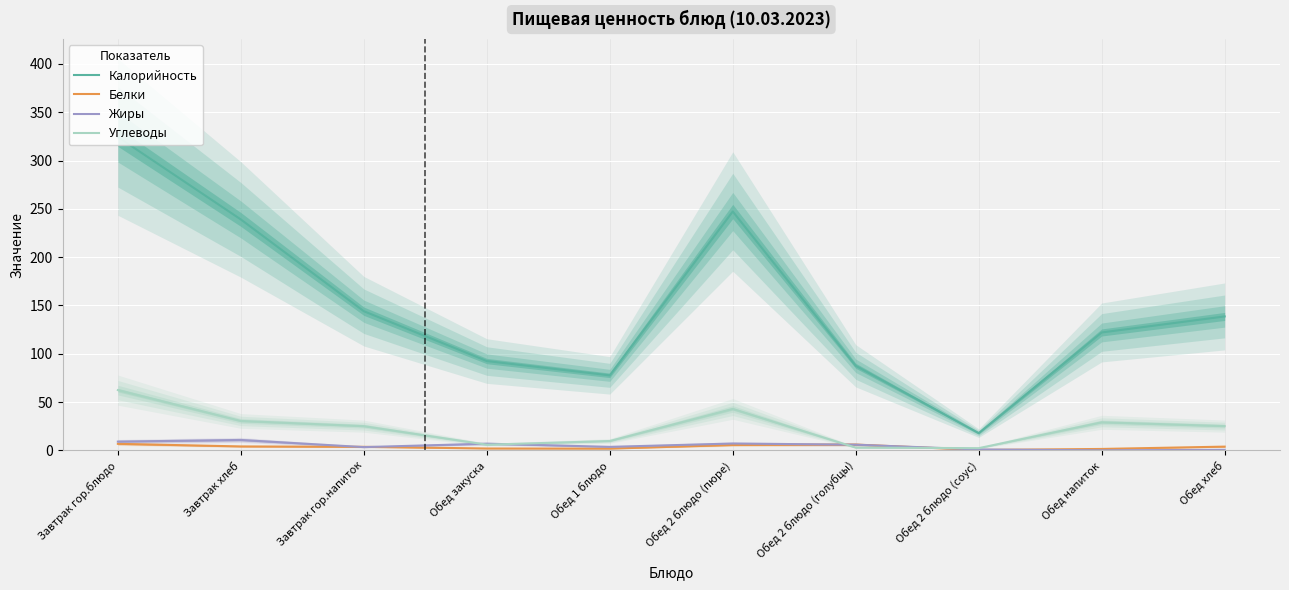

True or false: Белки has a value of 2.7 at Завтрак гор.блюдо.

False